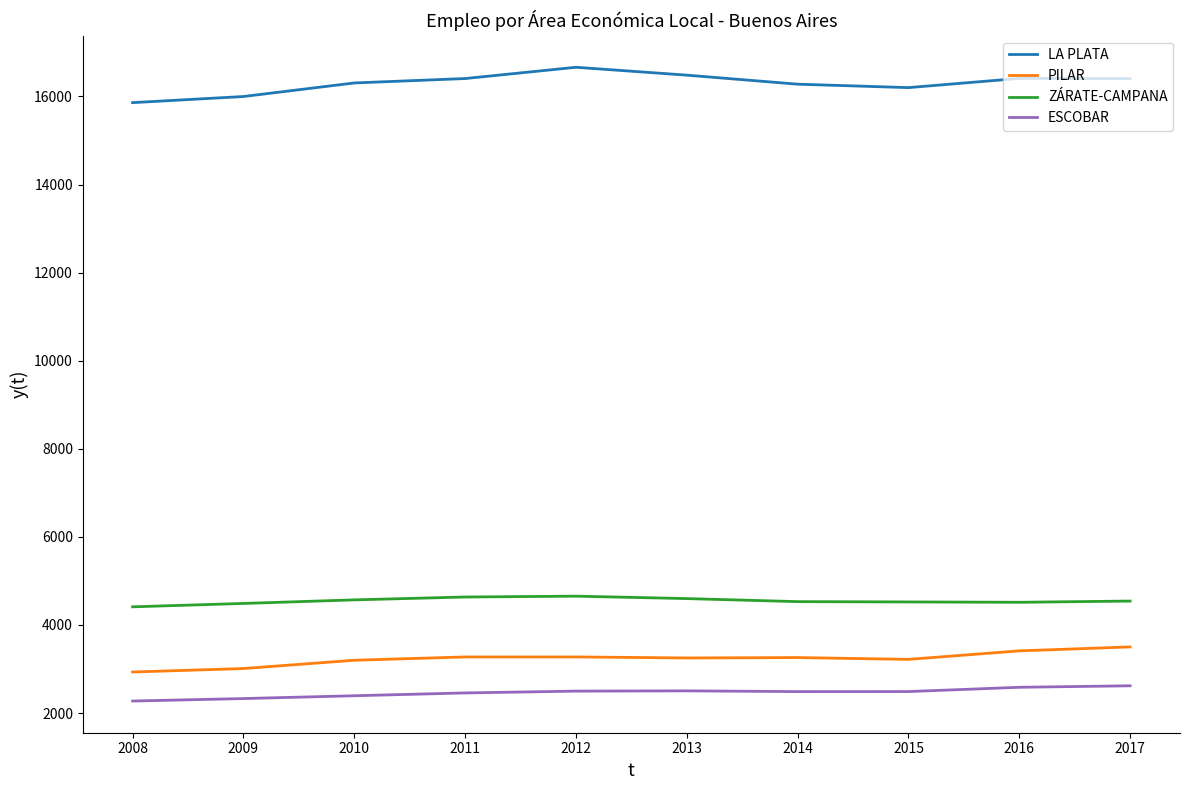

Which series has the largest total across all categories?

LA PLATA